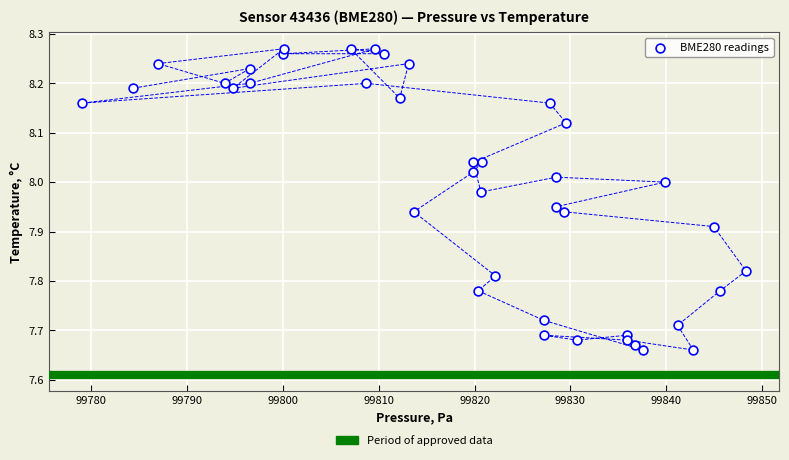

What is the range of X values (max minus min)?

69.3